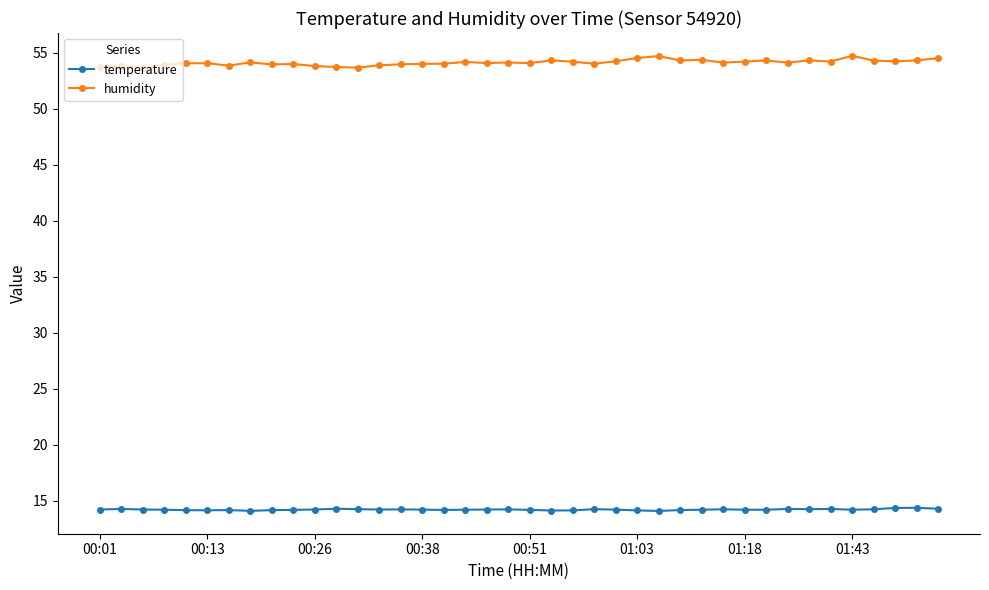

List the series in order of their peak value, highest first.

humidity, temperature